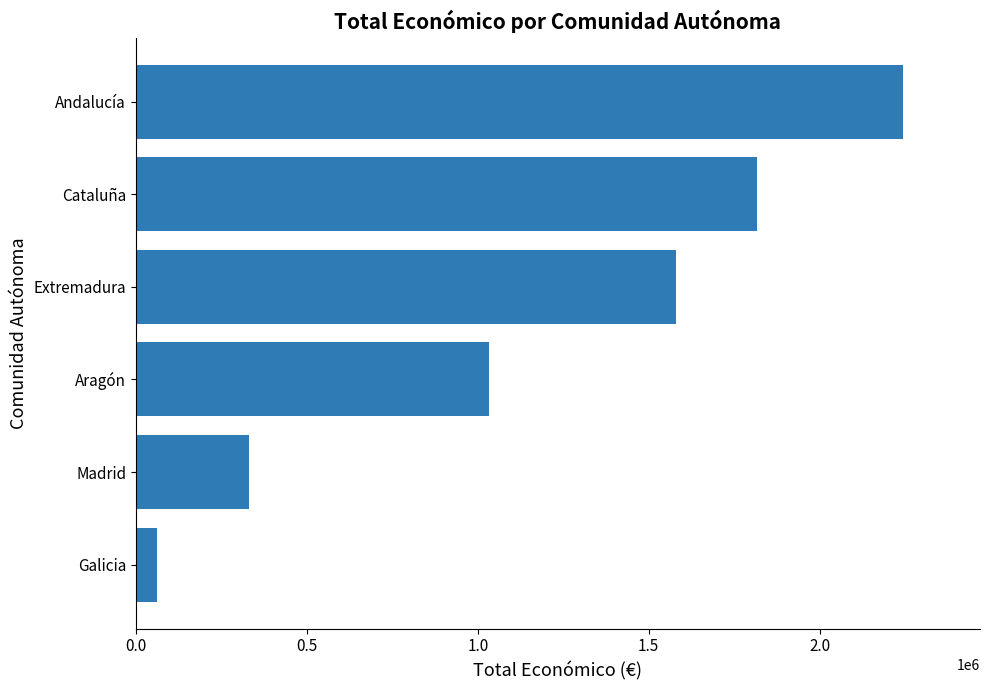

How many bars are there in total?

6